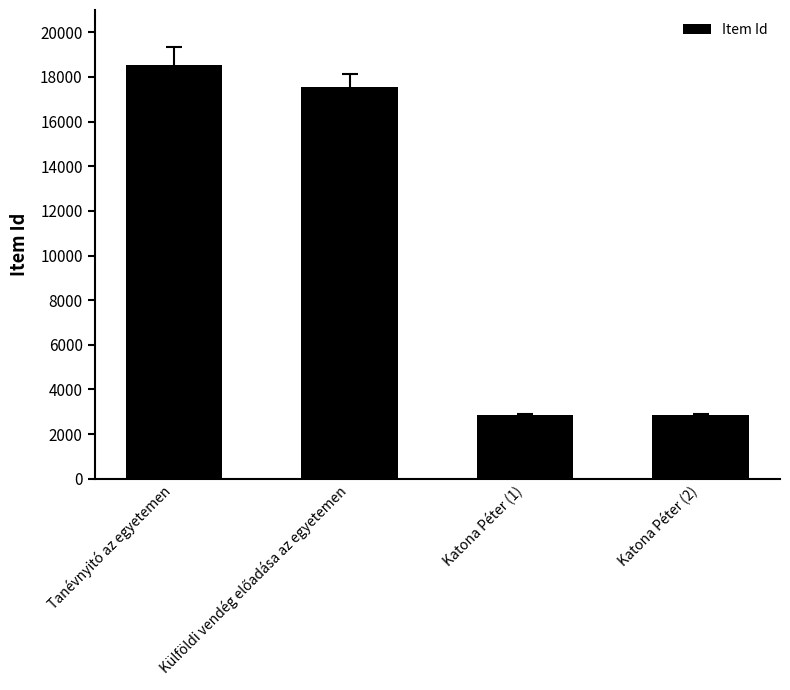

How many data points does each series have?

4